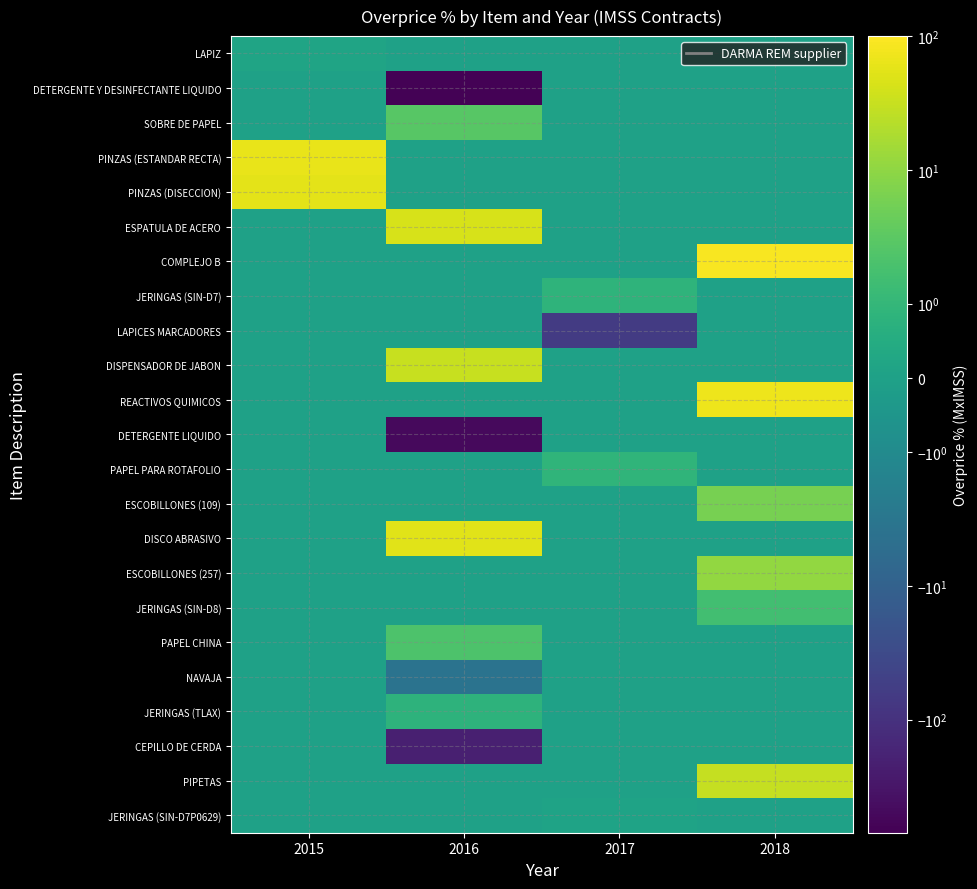

Reading left to right, list all the values displayed in this chart.

LAPIZ: 2015=0.2	2016=0.0	2017=0.0	2018=0.0
DETERGENTE Y DESINFECTANTE LIQUIDO: 2015=0.0	2016=-638.6	2017=0.0	2018=0.0
SOBRE DE PAPEL: 2015=0.0	2016=2.9	2017=0.0	2018=0.0
PINZAS (ESTANDAR RECTA): 2015=64.0	2016=0.0	2017=0.0	2018=0.0
PINZAS (DISECCION): 2015=58.3	2016=0.0	2017=0.0	2018=0.0
ESPATULA DE ACERO: 2015=0.0	2016=43.5	2017=0.0	2018=0.0
COMPLEJO B: 2015=0.0	2016=0.0	2017=0.0	2018=87.4
JERINGAS (SIN-D7): 2015=0.0	2016=0.0	2017=0.8	2018=0.0
LAPICES MARCADORES: 2015=0.0	2016=0.0	2017=-63.0	2018=0.0
DISPENSADOR DE JABON: 2015=0.0	2016=31.3	2017=0.0	2018=0.0
REACTIVOS QUIMICOS: 2015=0.0	2016=0.0	2017=0.0	2018=69.1
DETERGENTE LIQUIDO: 2015=0.0	2016=-503.0	2017=0.0	2018=0.0
PAPEL PARA ROTAFOLIO: 2015=0.0	2016=0.0	2017=0.9	2018=0.0
ESCOBILLONES (109): 2015=0.0	2016=0.0	2017=0.0	2018=5.9
DISCO ABRASIVO: 2015=0.0	2016=54.6	2017=0.0	2018=0.0
ESCOBILLONES (257): 2015=0.0	2016=0.0	2017=0.0	2018=10.7
JERINGAS (SIN-D8): 2015=0.0	2016=0.0	2017=0.0	2018=1.5
PAPEL CHINA: 2015=0.0	2016=2.2	2017=0.0	2018=0.0
NAVAJA: 2015=0.0	2016=-3.8	2017=0.0	2018=0.0
JERINGAS (TLAX): 2015=0.0	2016=0.8	2017=0.0	2018=0.0
CEPILLO DE CERDA: 2015=0.0	2016=-205.0	2017=0.0	2018=0.0
PIPETAS: 2015=0.0	2016=0.0	2017=0.0	2018=29.5
JERINGAS (SIN-D7P0629): 2015=0.0	2016=0.0	2017=0.1	2018=0.0